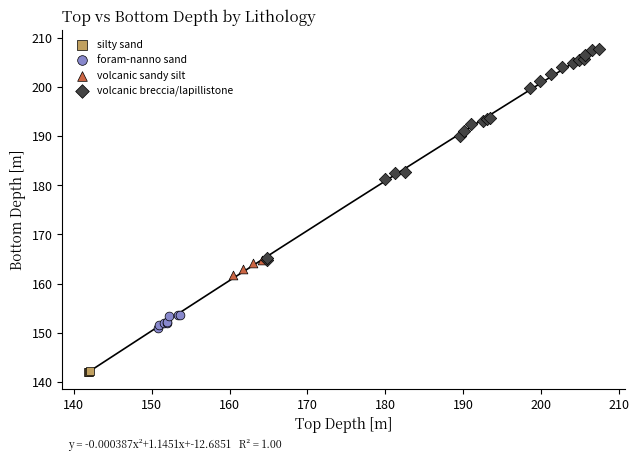

Which series has the widest spread of Y values?

volcanic breccia/lapillistone